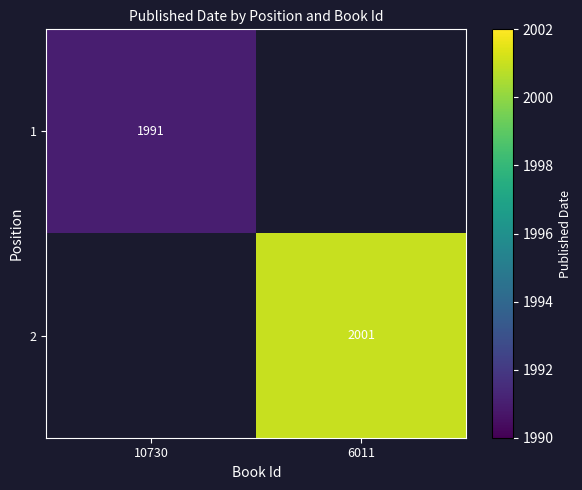

What is the minimum value shown in the chart?

1991.0